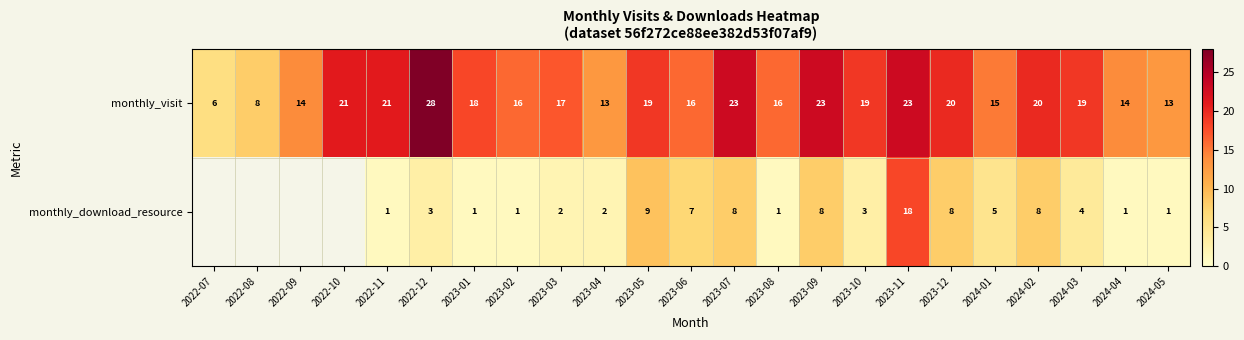

Count the number of categories in the chart.

23